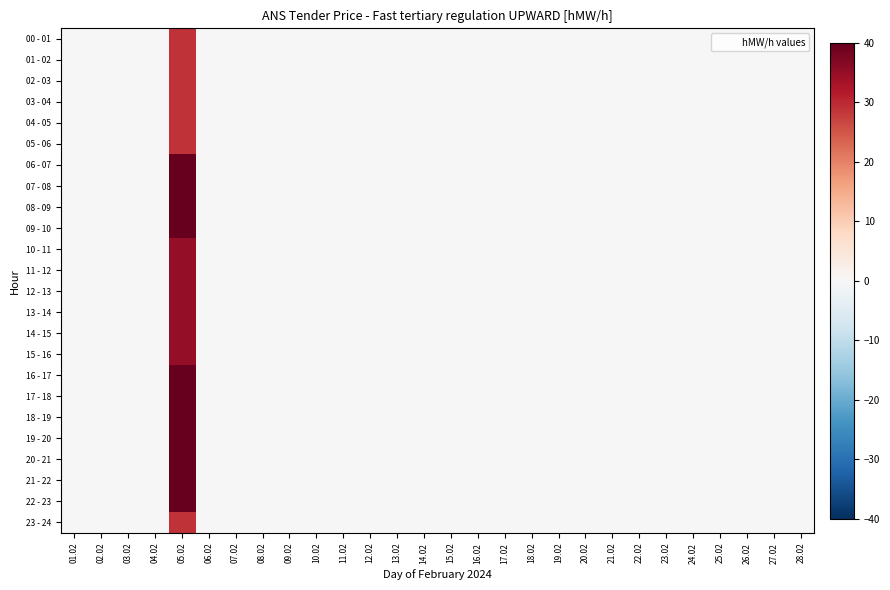

Reading right to left, extract all data points from this chart.

00 - 01: 28.02=0	27.02=0	26.02=0	25.02=0	24.02=0	23.02=0	22.02=0	21.02=0	20.02=0	19.02=0	18.02=0	17.02=0	16.02=0	15.02=0	14.02=0	13.02=0	12.02=0	11.02=0	10.02=0	09.02=0	08.02=0	07.02=0	06.02=0	05.02=29	04.02=0	03.02=0	02.02=0	01.02=0
01 - 02: 28.02=0	27.02=0	26.02=0	25.02=0	24.02=0	23.02=0	22.02=0	21.02=0	20.02=0	19.02=0	18.02=0	17.02=0	16.02=0	15.02=0	14.02=0	13.02=0	12.02=0	11.02=0	10.02=0	09.02=0	08.02=0	07.02=0	06.02=0	05.02=29	04.02=0	03.02=0	02.02=0	01.02=0
02 - 03: 28.02=0	27.02=0	26.02=0	25.02=0	24.02=0	23.02=0	22.02=0	21.02=0	20.02=0	19.02=0	18.02=0	17.02=0	16.02=0	15.02=0	14.02=0	13.02=0	12.02=0	11.02=0	10.02=0	09.02=0	08.02=0	07.02=0	06.02=0	05.02=29	04.02=0	03.02=0	02.02=0	01.02=0
03 - 04: 28.02=0	27.02=0	26.02=0	25.02=0	24.02=0	23.02=0	22.02=0	21.02=0	20.02=0	19.02=0	18.02=0	17.02=0	16.02=0	15.02=0	14.02=0	13.02=0	12.02=0	11.02=0	10.02=0	09.02=0	08.02=0	07.02=0	06.02=0	05.02=29	04.02=0	03.02=0	02.02=0	01.02=0
04 - 05: 28.02=0	27.02=0	26.02=0	25.02=0	24.02=0	23.02=0	22.02=0	21.02=0	20.02=0	19.02=0	18.02=0	17.02=0	16.02=0	15.02=0	14.02=0	13.02=0	12.02=0	11.02=0	10.02=0	09.02=0	08.02=0	07.02=0	06.02=0	05.02=29	04.02=0	03.02=0	02.02=0	01.02=0
05 - 06: 28.02=0	27.02=0	26.02=0	25.02=0	24.02=0	23.02=0	22.02=0	21.02=0	20.02=0	19.02=0	18.02=0	17.02=0	16.02=0	15.02=0	14.02=0	13.02=0	12.02=0	11.02=0	10.02=0	09.02=0	08.02=0	07.02=0	06.02=0	05.02=29	04.02=0	03.02=0	02.02=0	01.02=0
06 - 07: 28.02=0	27.02=0	26.02=0	25.02=0	24.02=0	23.02=0	22.02=0	21.02=0	20.02=0	19.02=0	18.02=0	17.02=0	16.02=0	15.02=0	14.02=0	13.02=0	12.02=0	11.02=0	10.02=0	09.02=0	08.02=0	07.02=0	06.02=0	05.02=40	04.02=0	03.02=0	02.02=0	01.02=0
07 - 08: 28.02=0	27.02=0	26.02=0	25.02=0	24.02=0	23.02=0	22.02=0	21.02=0	20.02=0	19.02=0	18.02=0	17.02=0	16.02=0	15.02=0	14.02=0	13.02=0	12.02=0	11.02=0	10.02=0	09.02=0	08.02=0	07.02=0	06.02=0	05.02=40	04.02=0	03.02=0	02.02=0	01.02=0
08 - 09: 28.02=0	27.02=0	26.02=0	25.02=0	24.02=0	23.02=0	22.02=0	21.02=0	20.02=0	19.02=0	18.02=0	17.02=0	16.02=0	15.02=0	14.02=0	13.02=0	12.02=0	11.02=0	10.02=0	09.02=0	08.02=0	07.02=0	06.02=0	05.02=40	04.02=0	03.02=0	02.02=0	01.02=0
09 - 10: 28.02=0	27.02=0	26.02=0	25.02=0	24.02=0	23.02=0	22.02=0	21.02=0	20.02=0	19.02=0	18.02=0	17.02=0	16.02=0	15.02=0	14.02=0	13.02=0	12.02=0	11.02=0	10.02=0	09.02=0	08.02=0	07.02=0	06.02=0	05.02=40	04.02=0	03.02=0	02.02=0	01.02=0
10 - 11: 28.02=0	27.02=0	26.02=0	25.02=0	24.02=0	23.02=0	22.02=0	21.02=0	20.02=0	19.02=0	18.02=0	17.02=0	16.02=0	15.02=0	14.02=0	13.02=0	12.02=0	11.02=0	10.02=0	09.02=0	08.02=0	07.02=0	06.02=0	05.02=35	04.02=0	03.02=0	02.02=0	01.02=0
11 - 12: 28.02=0	27.02=0	26.02=0	25.02=0	24.02=0	23.02=0	22.02=0	21.02=0	20.02=0	19.02=0	18.02=0	17.02=0	16.02=0	15.02=0	14.02=0	13.02=0	12.02=0	11.02=0	10.02=0	09.02=0	08.02=0	07.02=0	06.02=0	05.02=35	04.02=0	03.02=0	02.02=0	01.02=0
12 - 13: 28.02=0	27.02=0	26.02=0	25.02=0	24.02=0	23.02=0	22.02=0	21.02=0	20.02=0	19.02=0	18.02=0	17.02=0	16.02=0	15.02=0	14.02=0	13.02=0	12.02=0	11.02=0	10.02=0	09.02=0	08.02=0	07.02=0	06.02=0	05.02=35	04.02=0	03.02=0	02.02=0	01.02=0
13 - 14: 28.02=0	27.02=0	26.02=0	25.02=0	24.02=0	23.02=0	22.02=0	21.02=0	20.02=0	19.02=0	18.02=0	17.02=0	16.02=0	15.02=0	14.02=0	13.02=0	12.02=0	11.02=0	10.02=0	09.02=0	08.02=0	07.02=0	06.02=0	05.02=35	04.02=0	03.02=0	02.02=0	01.02=0
14 - 15: 28.02=0	27.02=0	26.02=0	25.02=0	24.02=0	23.02=0	22.02=0	21.02=0	20.02=0	19.02=0	18.02=0	17.02=0	16.02=0	15.02=0	14.02=0	13.02=0	12.02=0	11.02=0	10.02=0	09.02=0	08.02=0	07.02=0	06.02=0	05.02=35	04.02=0	03.02=0	02.02=0	01.02=0
15 - 16: 28.02=0	27.02=0	26.02=0	25.02=0	24.02=0	23.02=0	22.02=0	21.02=0	20.02=0	19.02=0	18.02=0	17.02=0	16.02=0	15.02=0	14.02=0	13.02=0	12.02=0	11.02=0	10.02=0	09.02=0	08.02=0	07.02=0	06.02=0	05.02=35	04.02=0	03.02=0	02.02=0	01.02=0
16 - 17: 28.02=0	27.02=0	26.02=0	25.02=0	24.02=0	23.02=0	22.02=0	21.02=0	20.02=0	19.02=0	18.02=0	17.02=0	16.02=0	15.02=0	14.02=0	13.02=0	12.02=0	11.02=0	10.02=0	09.02=0	08.02=0	07.02=0	06.02=0	05.02=40	04.02=0	03.02=0	02.02=0	01.02=0
17 - 18: 28.02=0	27.02=0	26.02=0	25.02=0	24.02=0	23.02=0	22.02=0	21.02=0	20.02=0	19.02=0	18.02=0	17.02=0	16.02=0	15.02=0	14.02=0	13.02=0	12.02=0	11.02=0	10.02=0	09.02=0	08.02=0	07.02=0	06.02=0	05.02=40	04.02=0	03.02=0	02.02=0	01.02=0
18 - 19: 28.02=0	27.02=0	26.02=0	25.02=0	24.02=0	23.02=0	22.02=0	21.02=0	20.02=0	19.02=0	18.02=0	17.02=0	16.02=0	15.02=0	14.02=0	13.02=0	12.02=0	11.02=0	10.02=0	09.02=0	08.02=0	07.02=0	06.02=0	05.02=40	04.02=0	03.02=0	02.02=0	01.02=0
19 - 20: 28.02=0	27.02=0	26.02=0	25.02=0	24.02=0	23.02=0	22.02=0	21.02=0	20.02=0	19.02=0	18.02=0	17.02=0	16.02=0	15.02=0	14.02=0	13.02=0	12.02=0	11.02=0	10.02=0	09.02=0	08.02=0	07.02=0	06.02=0	05.02=40	04.02=0	03.02=0	02.02=0	01.02=0
20 - 21: 28.02=0	27.02=0	26.02=0	25.02=0	24.02=0	23.02=0	22.02=0	21.02=0	20.02=0	19.02=0	18.02=0	17.02=0	16.02=0	15.02=0	14.02=0	13.02=0	12.02=0	11.02=0	10.02=0	09.02=0	08.02=0	07.02=0	06.02=0	05.02=40	04.02=0	03.02=0	02.02=0	01.02=0
21 - 22: 28.02=0	27.02=0	26.02=0	25.02=0	24.02=0	23.02=0	22.02=0	21.02=0	20.02=0	19.02=0	18.02=0	17.02=0	16.02=0	15.02=0	14.02=0	13.02=0	12.02=0	11.02=0	10.02=0	09.02=0	08.02=0	07.02=0	06.02=0	05.02=40	04.02=0	03.02=0	02.02=0	01.02=0
22 - 23: 28.02=0	27.02=0	26.02=0	25.02=0	24.02=0	23.02=0	22.02=0	21.02=0	20.02=0	19.02=0	18.02=0	17.02=0	16.02=0	15.02=0	14.02=0	13.02=0	12.02=0	11.02=0	10.02=0	09.02=0	08.02=0	07.02=0	06.02=0	05.02=40	04.02=0	03.02=0	02.02=0	01.02=0
23 - 24: 28.02=0	27.02=0	26.02=0	25.02=0	24.02=0	23.02=0	22.02=0	21.02=0	20.02=0	19.02=0	18.02=0	17.02=0	16.02=0	15.02=0	14.02=0	13.02=0	12.02=0	11.02=0	10.02=0	09.02=0	08.02=0	07.02=0	06.02=0	05.02=29	04.02=0	03.02=0	02.02=0	01.02=0